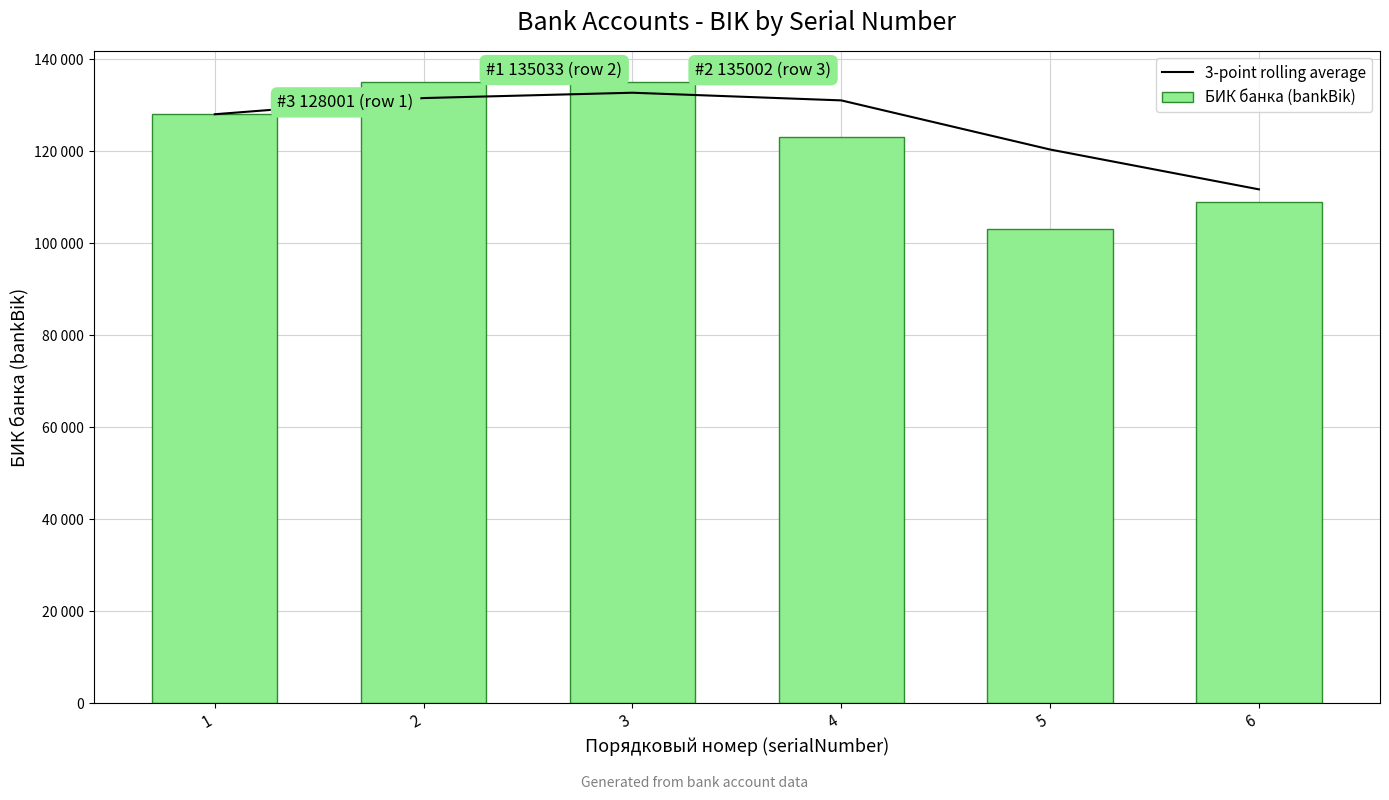

List the series in order of their overall mean, lowest first.

БИК банка (bankBik), 3-point rolling average